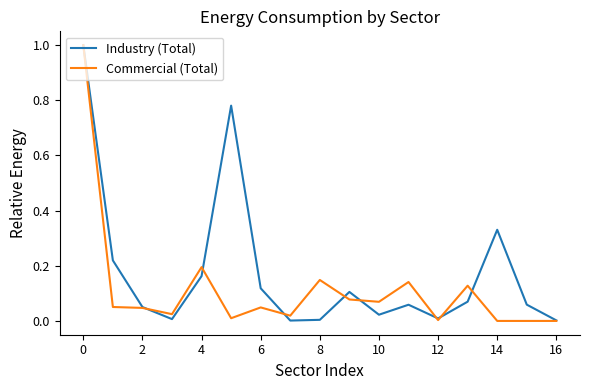

How many interior local valleys does the Industry (Total) series have?

4